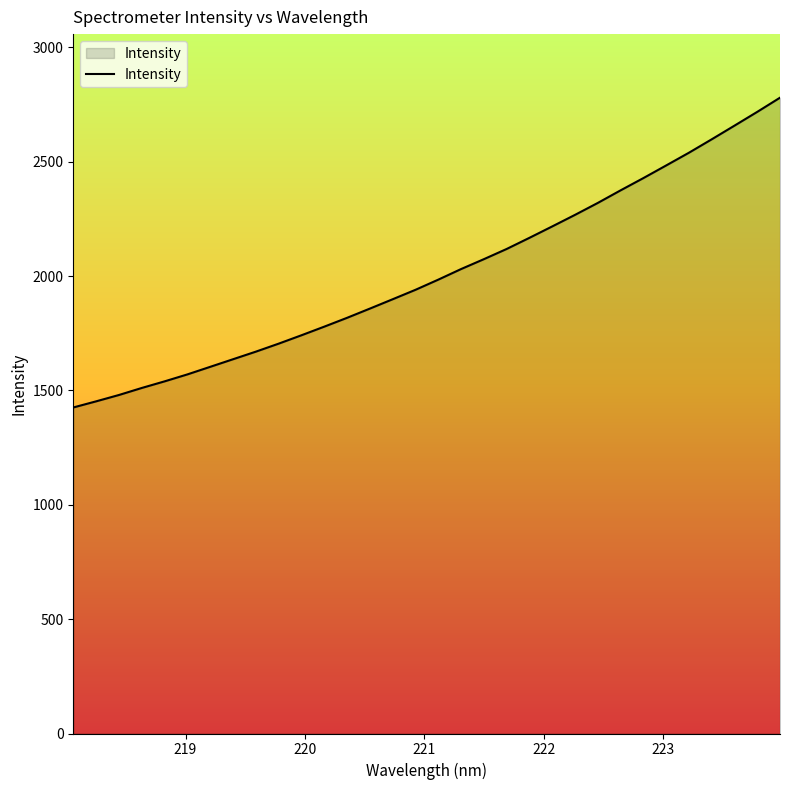

How many values are below 1984?

16